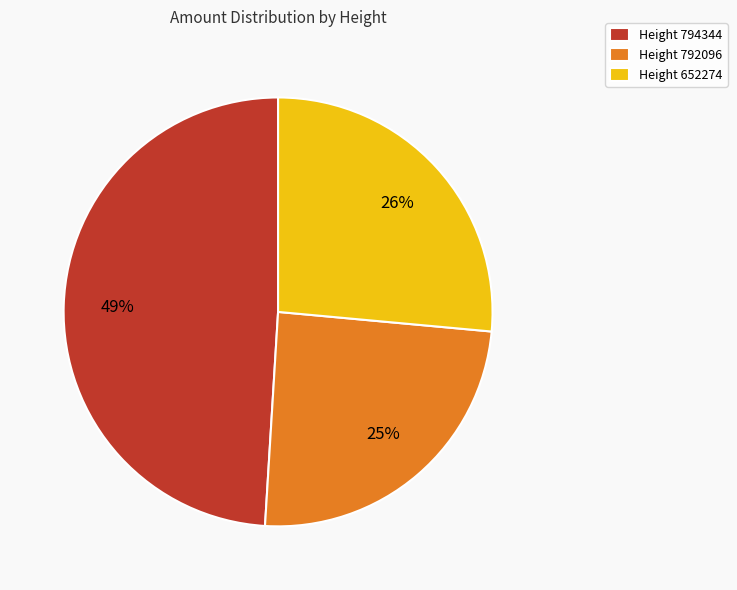

True or false: Height 652274 accounts for 26% of the total.

True